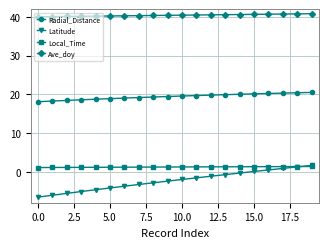

Which series has the largest total across all categories?

Ave_doy